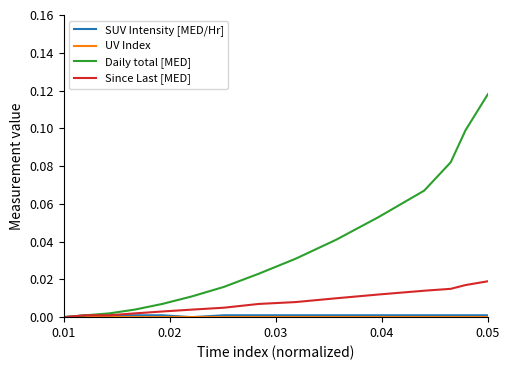

Which series has the widest spread of values?

Daily total [MED]